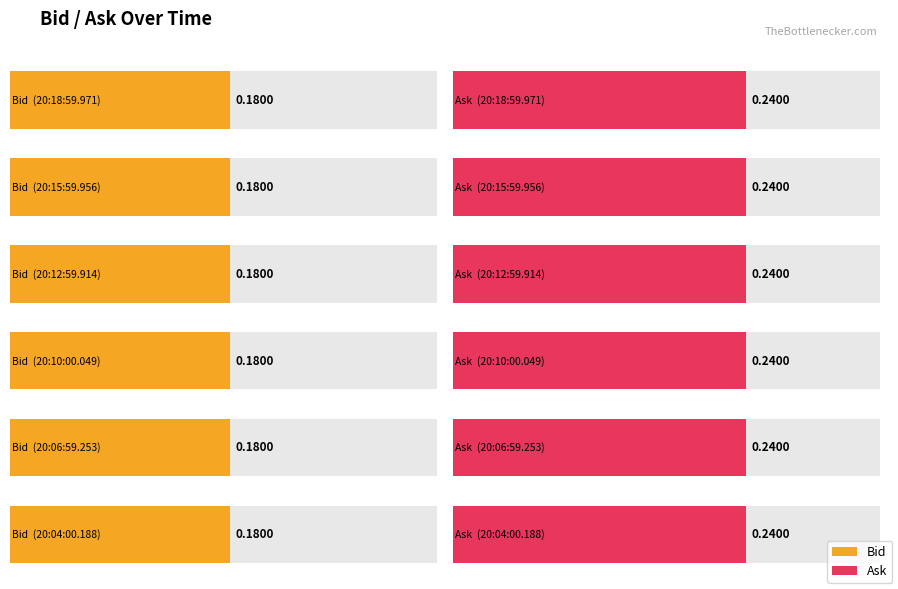

Is it true that Ask equals 0.2 at 20:12:59.914?

True